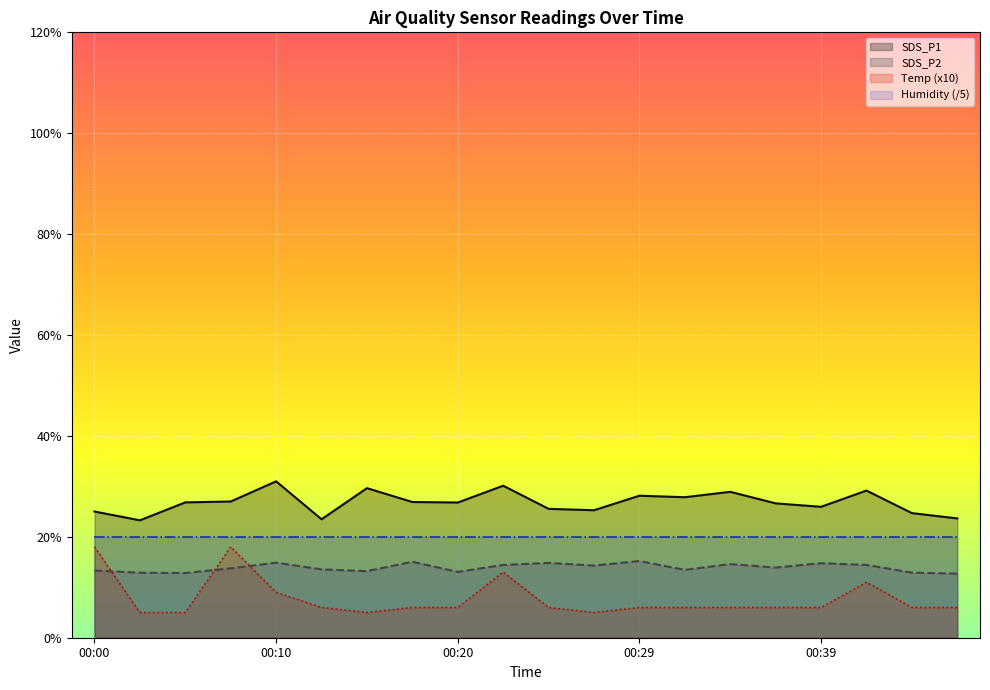

The value of Temp at 00:44 is 9.2. True or false?

False